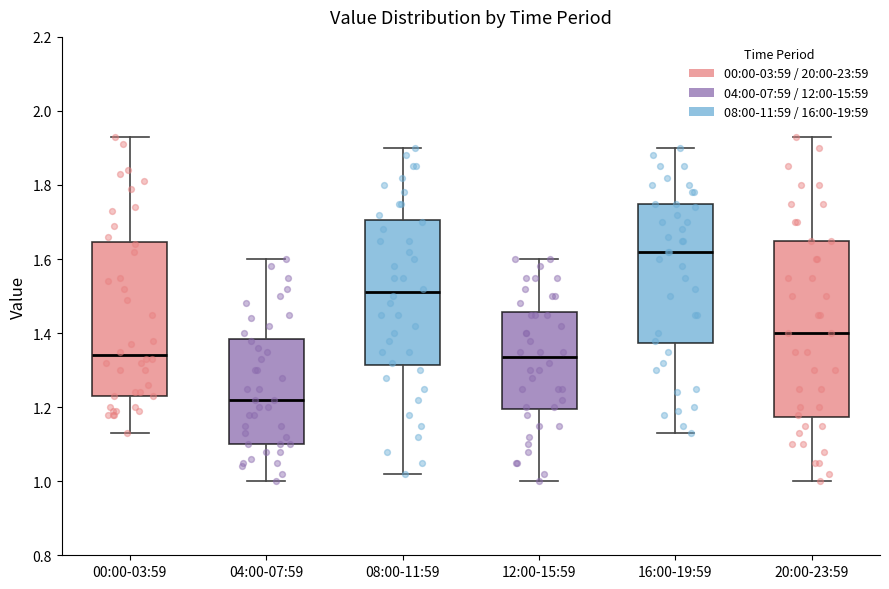

Reading left to right, transcribe this box plot: for each box, give where its median line is, the range the box spans, and where its two whiskers end, as read against the y-axis. The values are not printed on the chart, so give them approximately, as read against the axis.

00:00-03:59: median 1.34, box 1.24 to 1.64, whiskers 1.14 to 1.94
04:00-07:59: median 1.22, box 1.10 to 1.38, whiskers 1.00 to 1.60
08:00-11:59: median 1.52, box 1.32 to 1.70, whiskers 1.02 to 1.90
12:00-15:59: median 1.34, box 1.20 to 1.46, whiskers 1.00 to 1.60
16:00-19:59: median 1.62, box 1.38 to 1.76, whiskers 1.14 to 1.90
20:00-23:59: median 1.40, box 1.18 to 1.66, whiskers 1.00 to 1.94